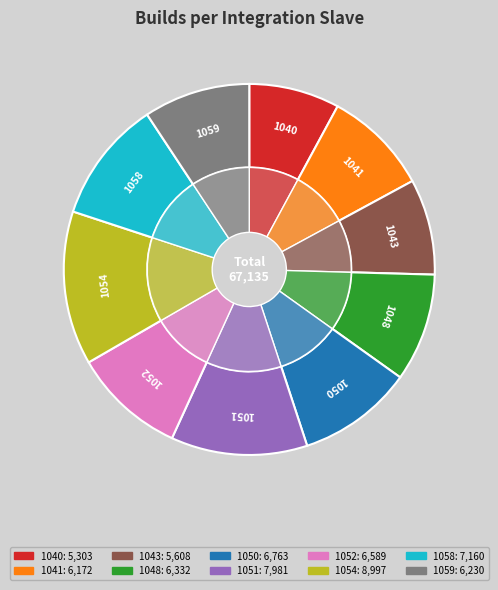

To the nearest percent, what is the combined percentage of integration-slave-docker-1054 and integration-slave-docker-1050?

23%